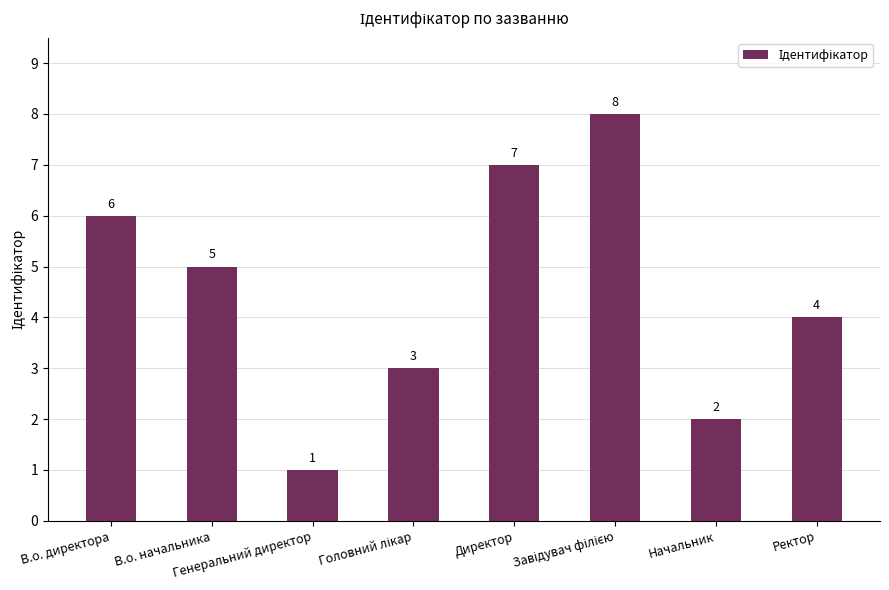

Between Ректор and В.о. начальника, which is larger?

В.о. начальника